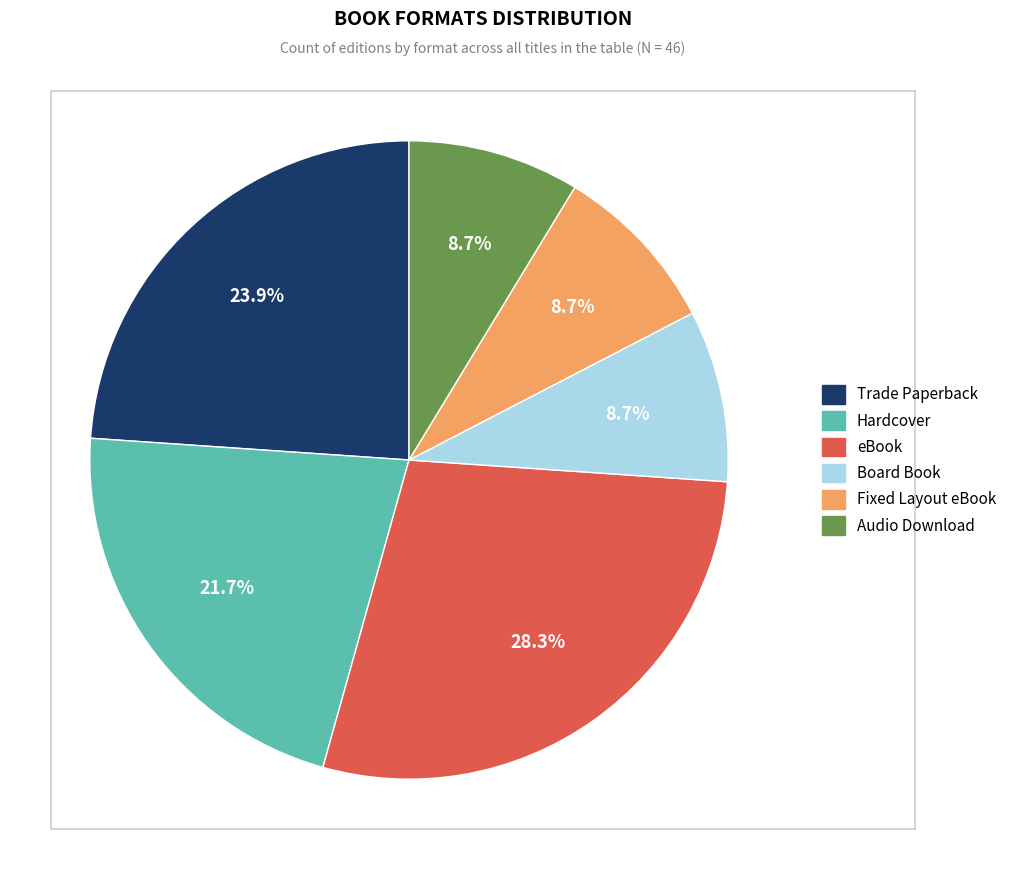

What is the ratio of the value at Hardcover to the value at Fixed Layout eBook?

2.5